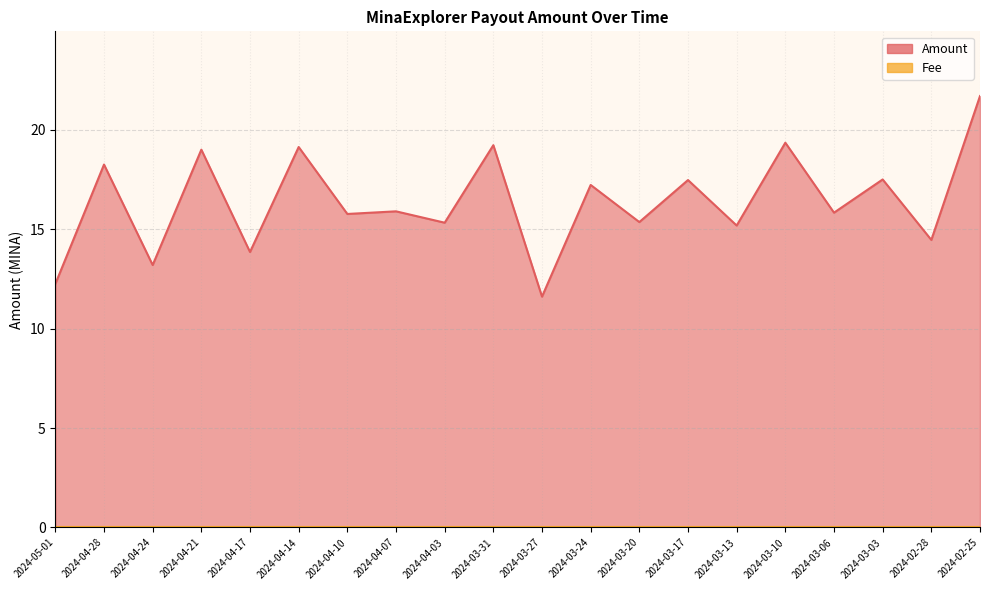

Does the chart display data point markers on the line(s)?

No